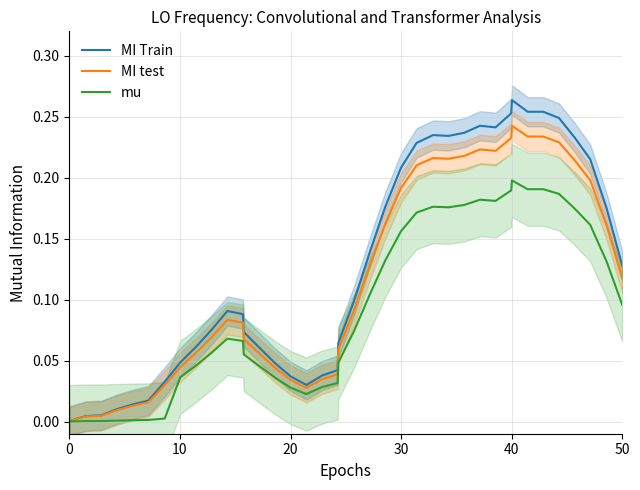

Does the chart have visible grid lines?

Yes